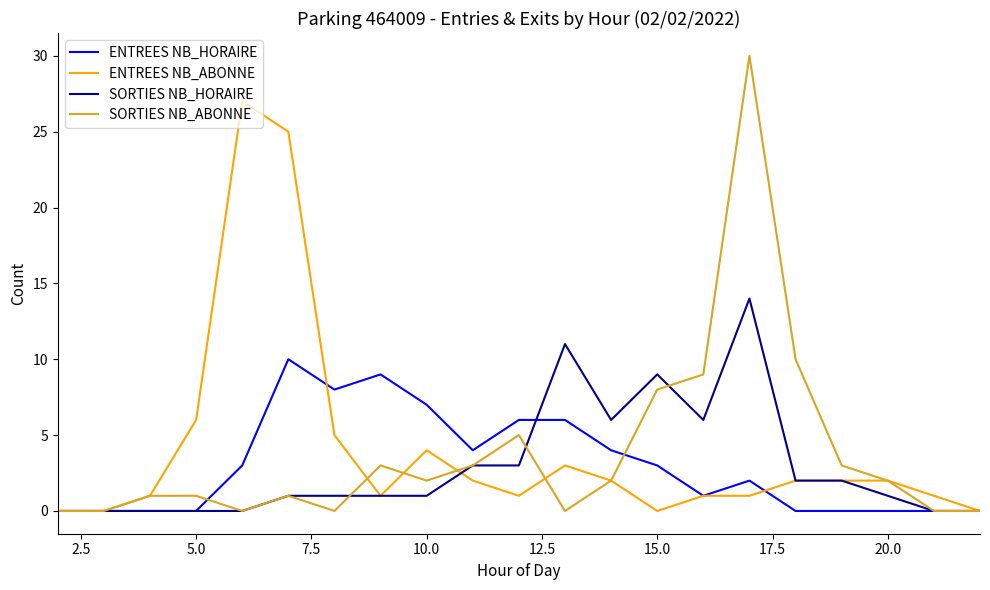

Reading left to right, what are all the values shown in this chart?

ENTREES NB_HORAIRE: 0	0	0	0	3	10	8	9	7	4	6	6	4	3	1	2	0	0	0	0	0
ENTREES NB_ABONNE: 0	0	1	6	27	25	5	1	4	2	1	3	2	0	1	1	2	2	2	1	0
SORTIES NB_HORAIRE: 0	0	0	0	0	1	1	1	1	3	3	11	6	9	6	14	2	2	1	0	0
SORTIES NB_ABONNE: 0	0	1	1	0	1	0	3	2	3	5	0	2	8	9	30	10	3	2	0	0